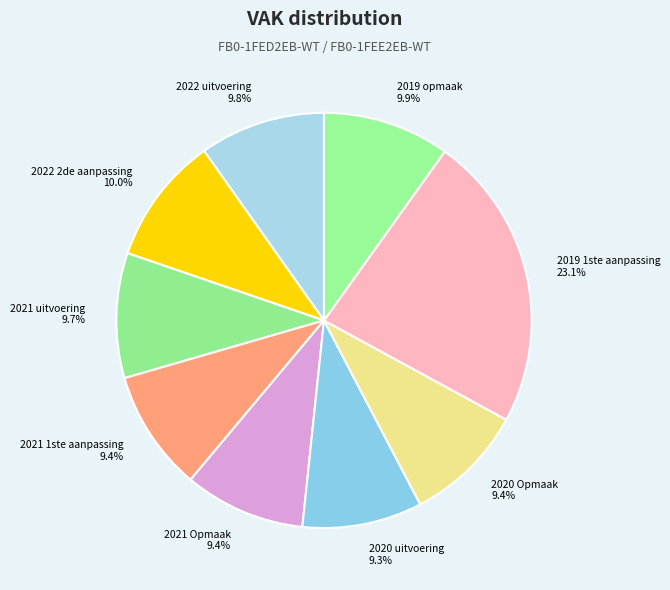

To the nearest percent, what is the combined percentage of 2020 uitvoering and 2022 2de aanpassing?

19%